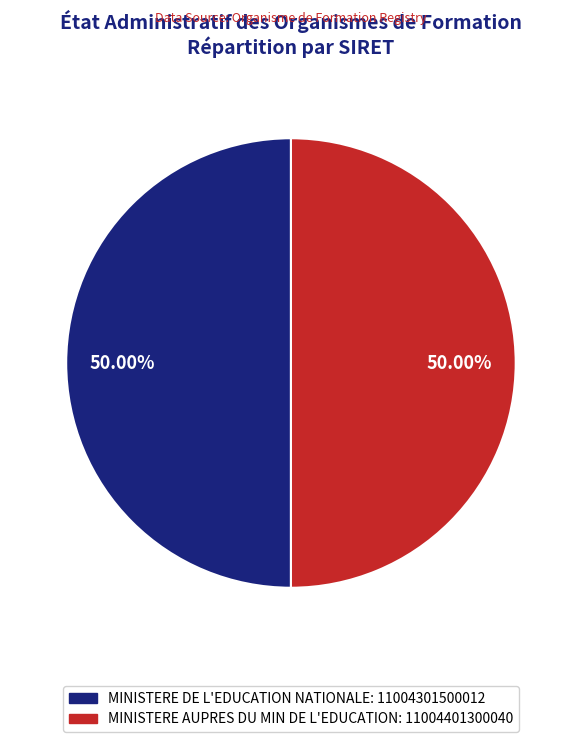

Do MINISTERE DE L'EDUCATION NATIONALE: 11004301500012 and MINISTERE AUPRES DU MIN DE L'EDUCATION: 11004401300040 together represent more than half of the pie?

Yes